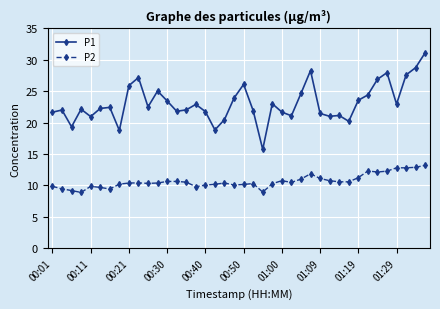

What is the sum of all P2 values?

426.6